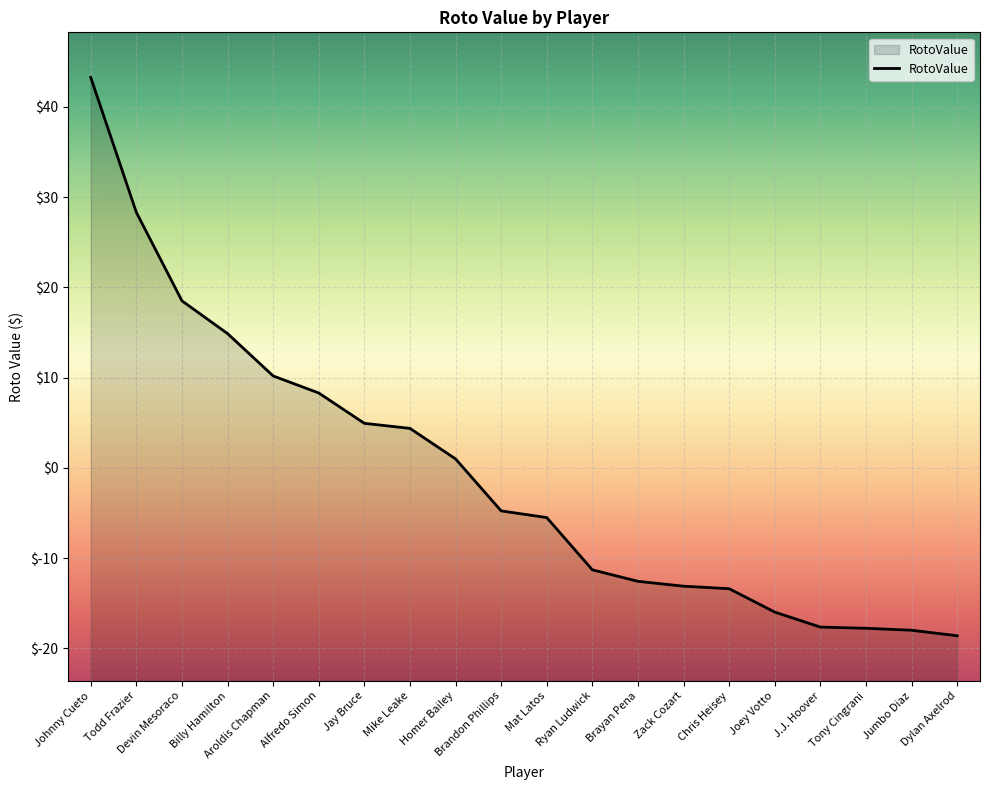

List the labels in order of value, smallest first.

Dylan Axelrod, Jumbo Diaz, Tony Cingrani, J.J. Hoover, Joey Votto, Chris Heisey, Zack Cozart, Brayan Pena, Ryan Ludwick, Mat Latos, Brandon Phillips, Homer Bailey, Mike Leake, Jay Bruce, Alfredo Simon, Aroldis Chapman, Billy Hamilton, Devin Mesoraco, Todd Frazier, Johnny Cueto